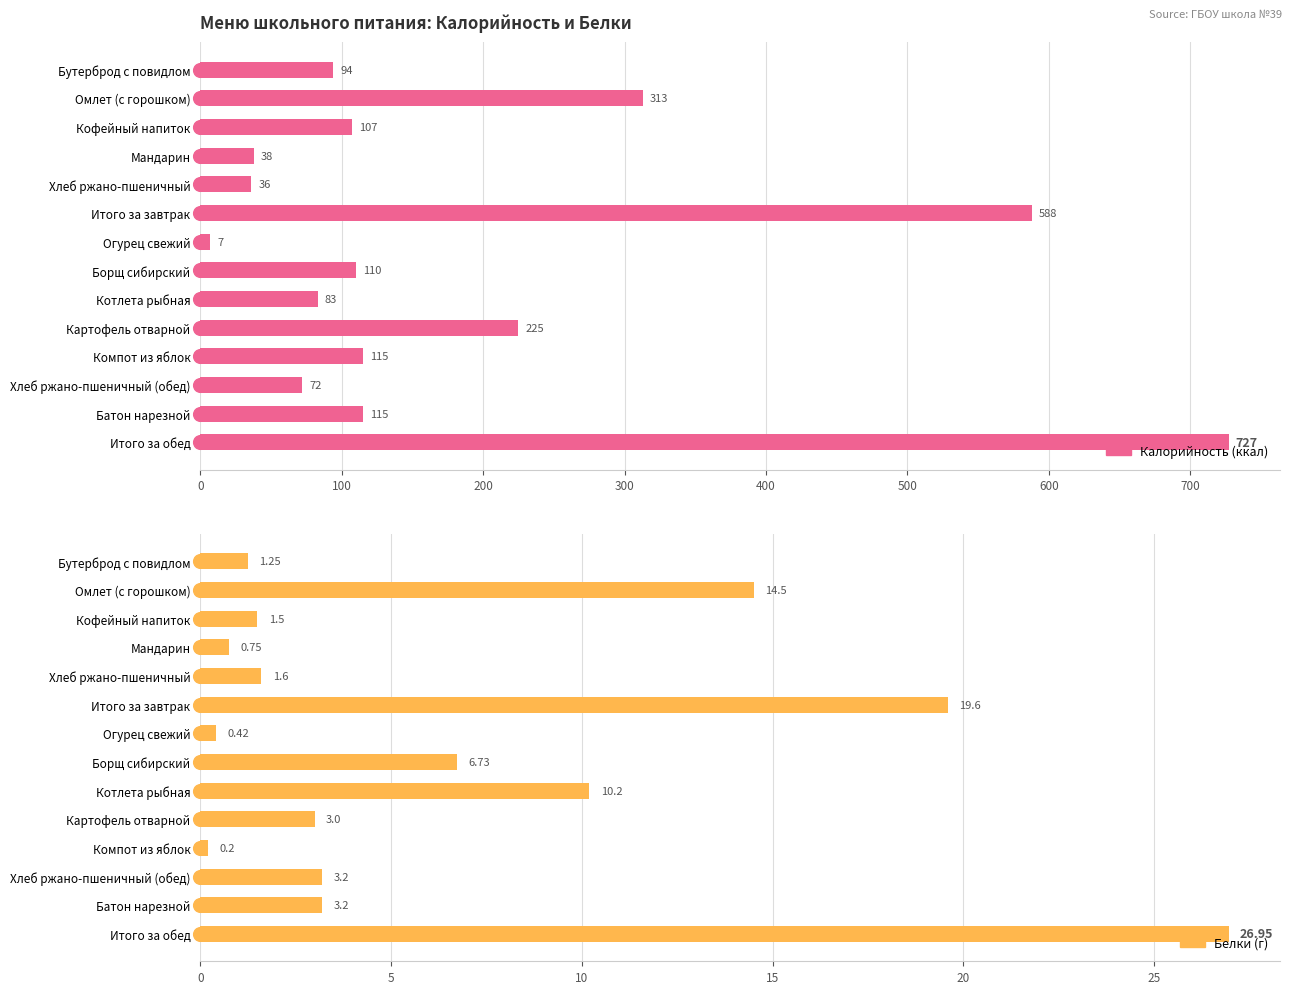

Between Кофейный напиток and Итого за завтрак, which is larger?

Итого за завтрак